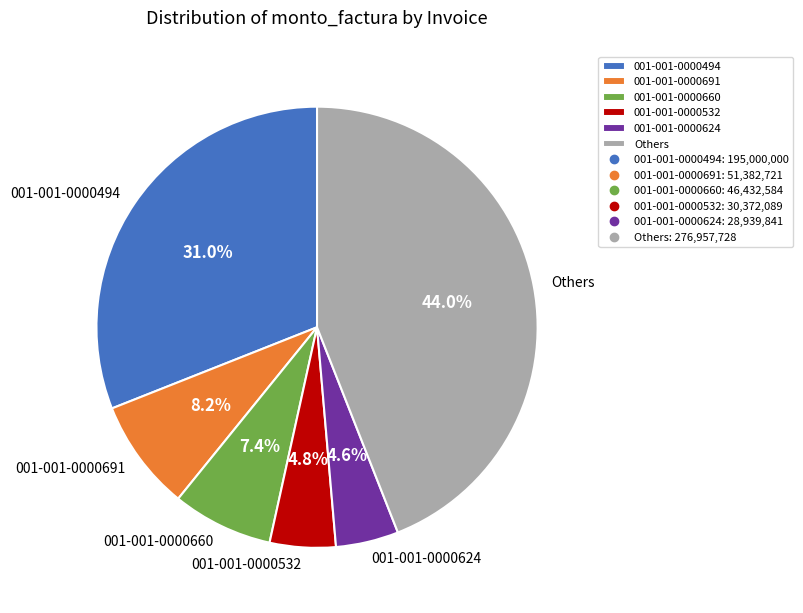

What percentage is NOT represented by 001-001-0000691?

91.8%